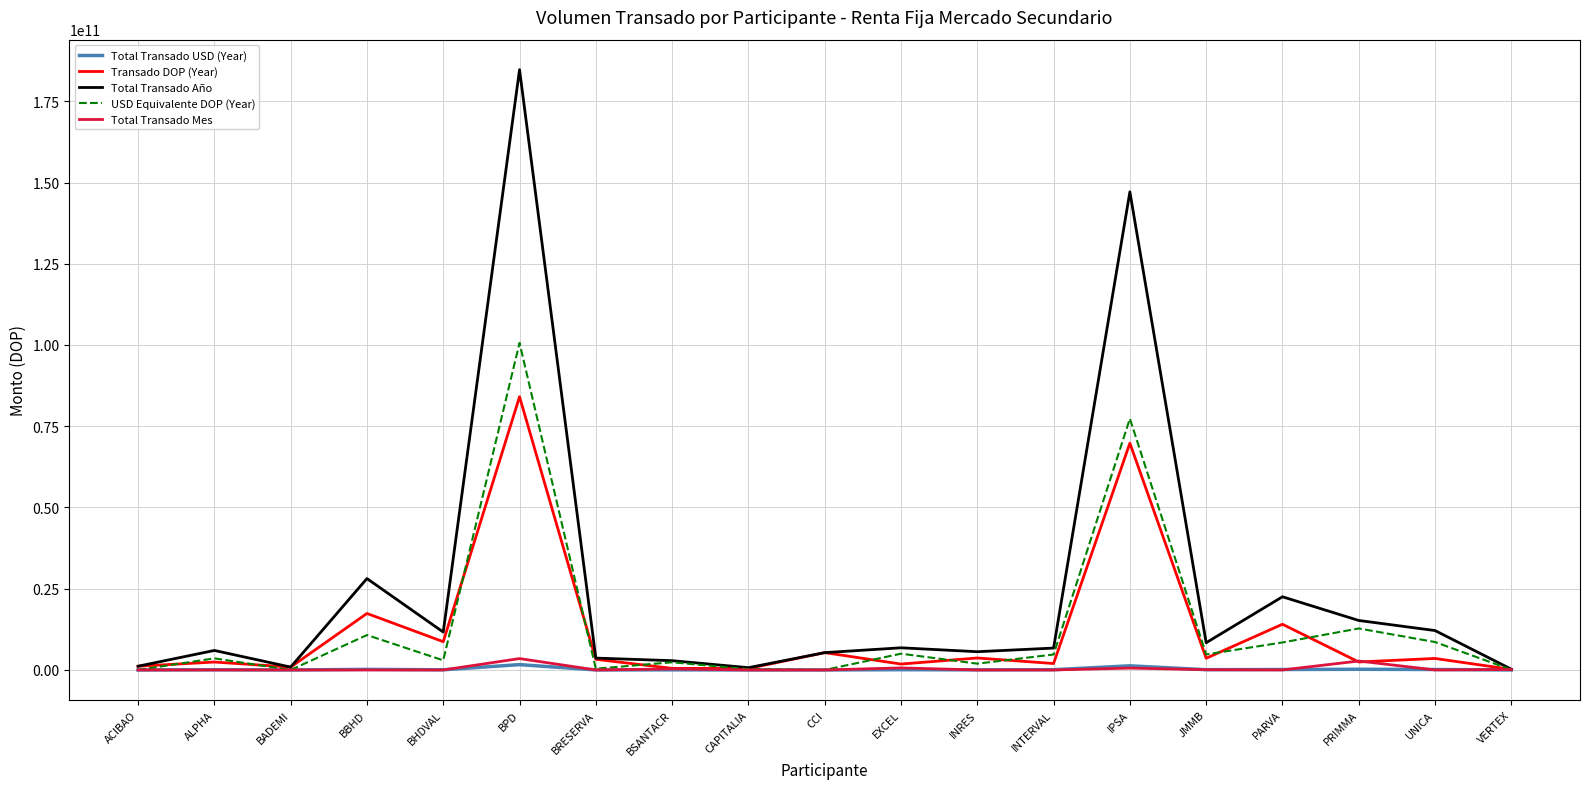

True or false: USD Equivalente DOP (Year) has a value of 0.0 at BADEMI.

True